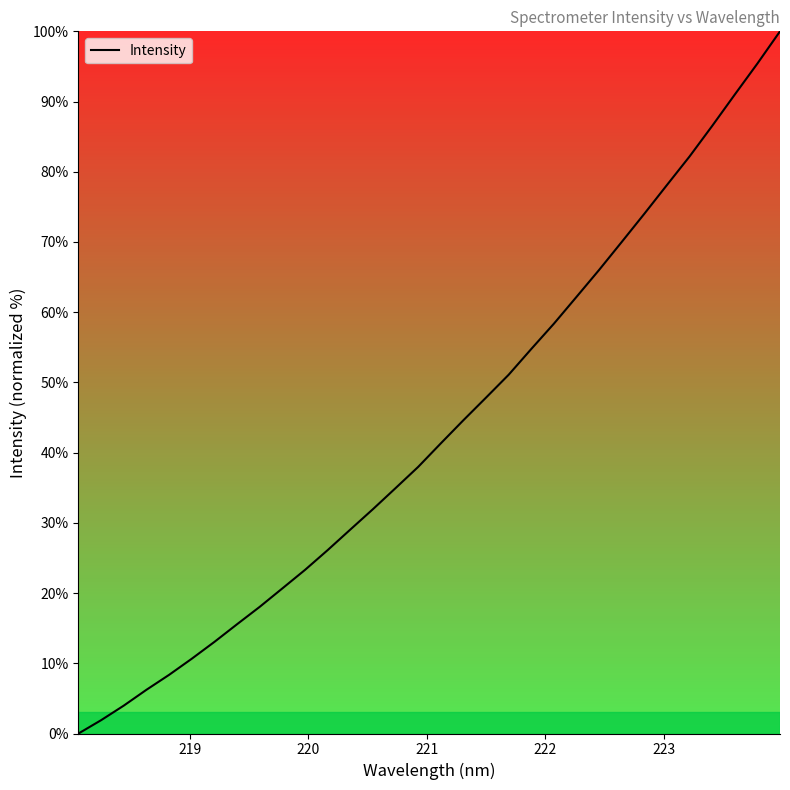

What is the maximum value shown in the chart?

100.0